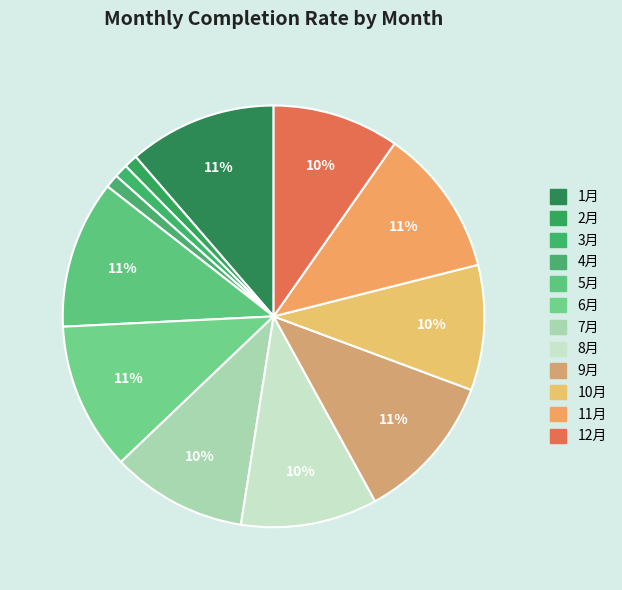

Is there a majority slice in this chart?

No